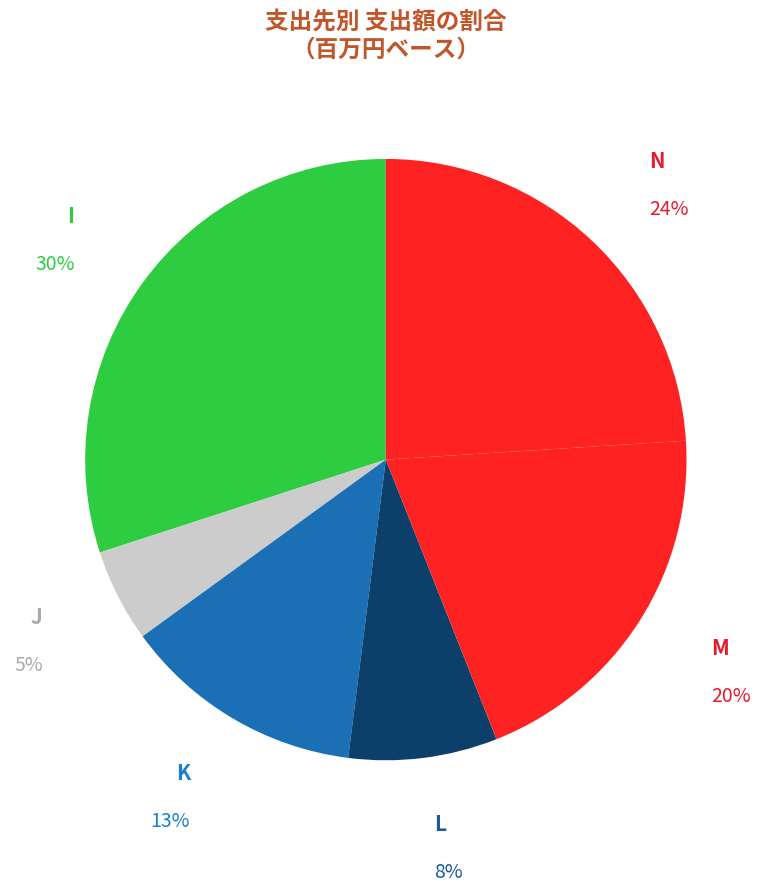

Which slice is the smallest?

J